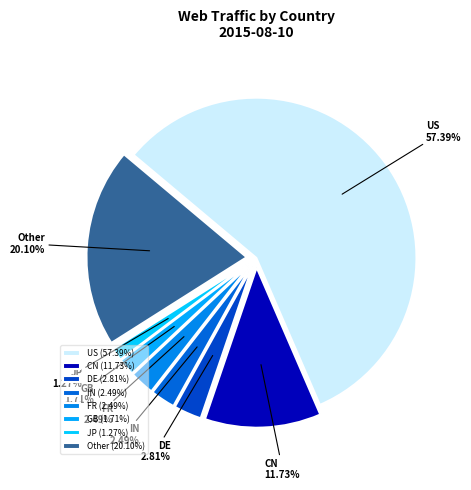

Which has a higher value, Other 20.10% or DE 2.81%?

Other 20.10%